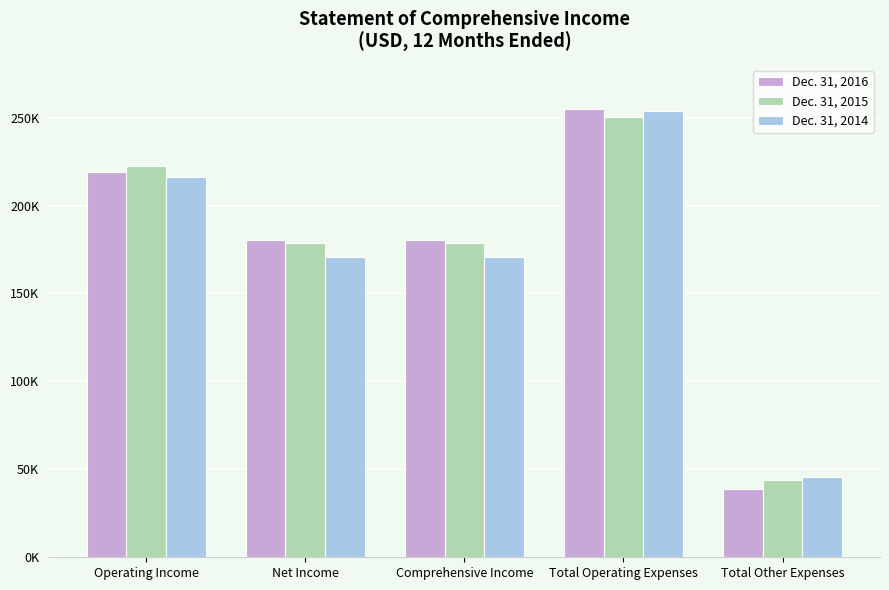

At which category is the sum across all series the highest?

Total Operating Expenses